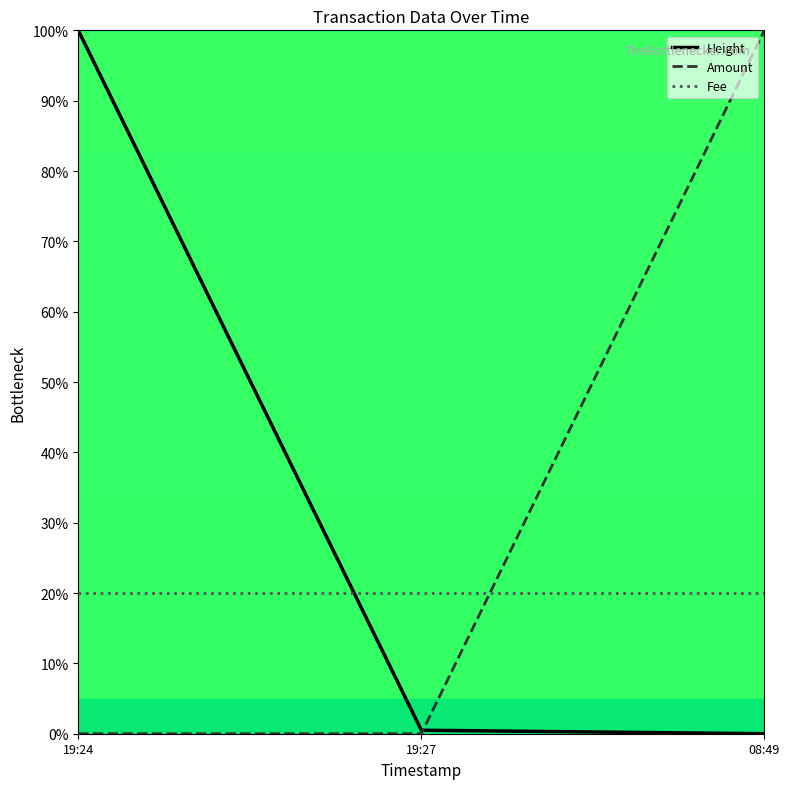

Does the chart display data point markers on the line(s)?

No